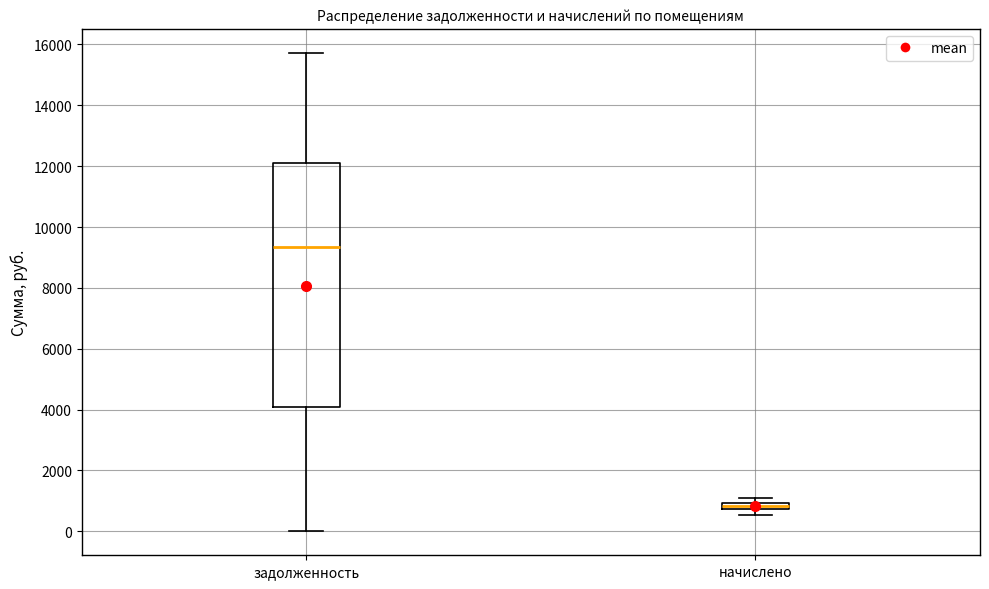

Where is the lower edge of the box for задолженность on the y-axis? The values are not printed on the chart, so give them approximately, as read against the axis.

4000